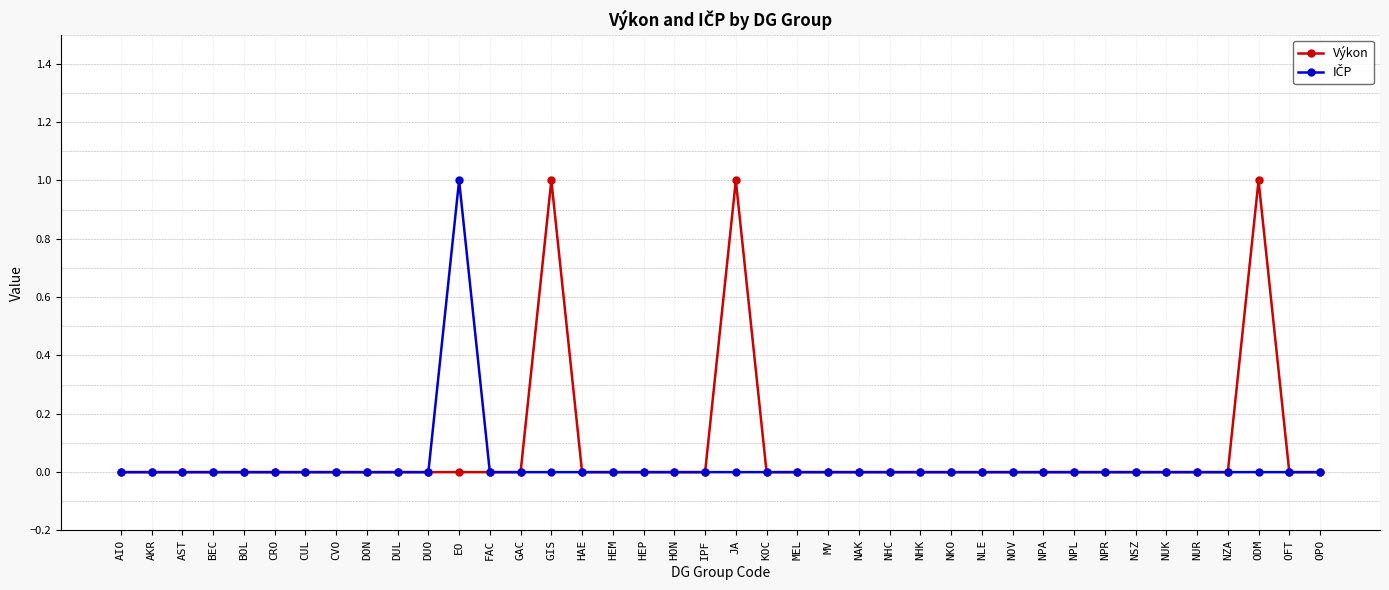

What is the label of the 11th point from the right?

NOV